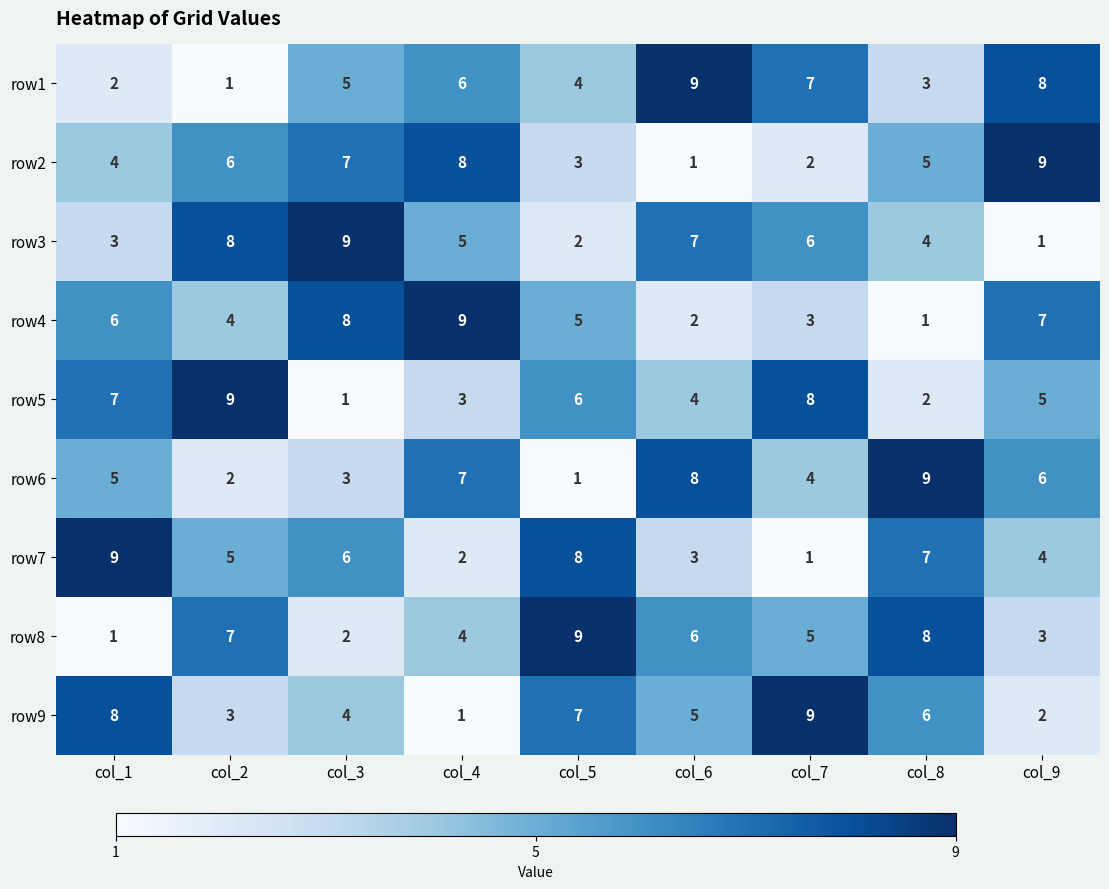

At col_1, list the series in order from smallest to largest.

row8, row1, row3, row2, row6, row4, row5, row9, row7